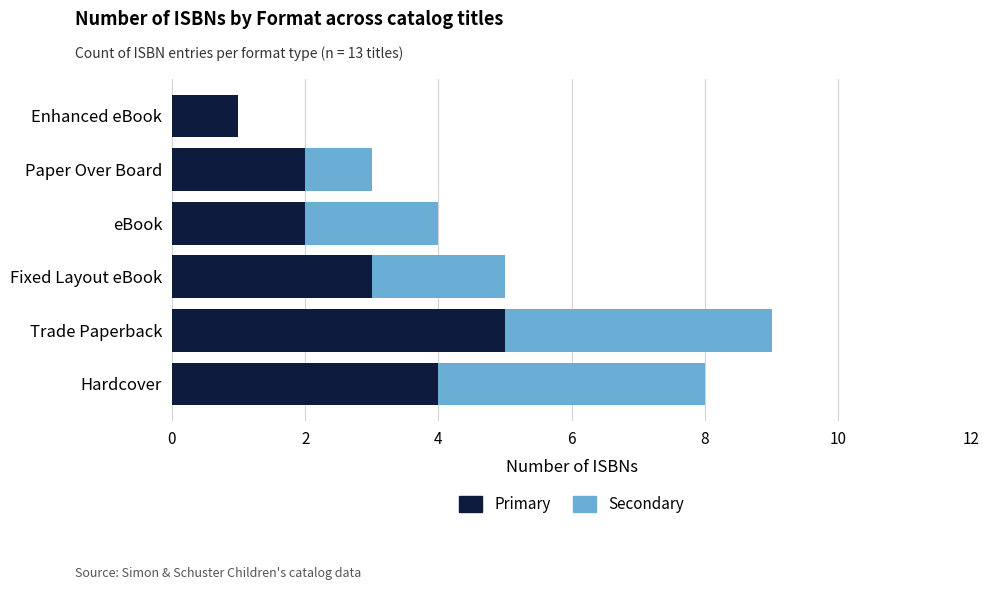

True or false: Primary has a value of 1 at Enhanced eBook.

True